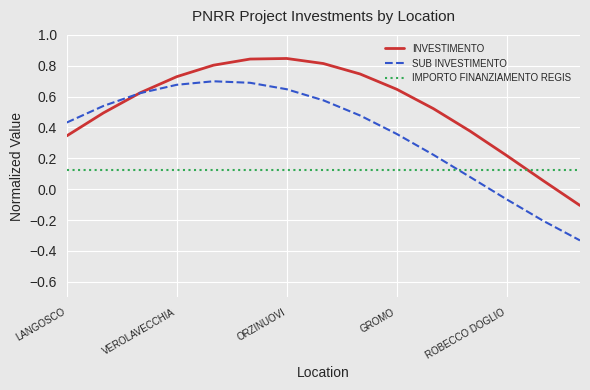

List the series in order of their peak value, highest first.

INVESTIMENTO, SUB INVESTIMENTO, IMPORTO FINANZIAMENTO REGIS